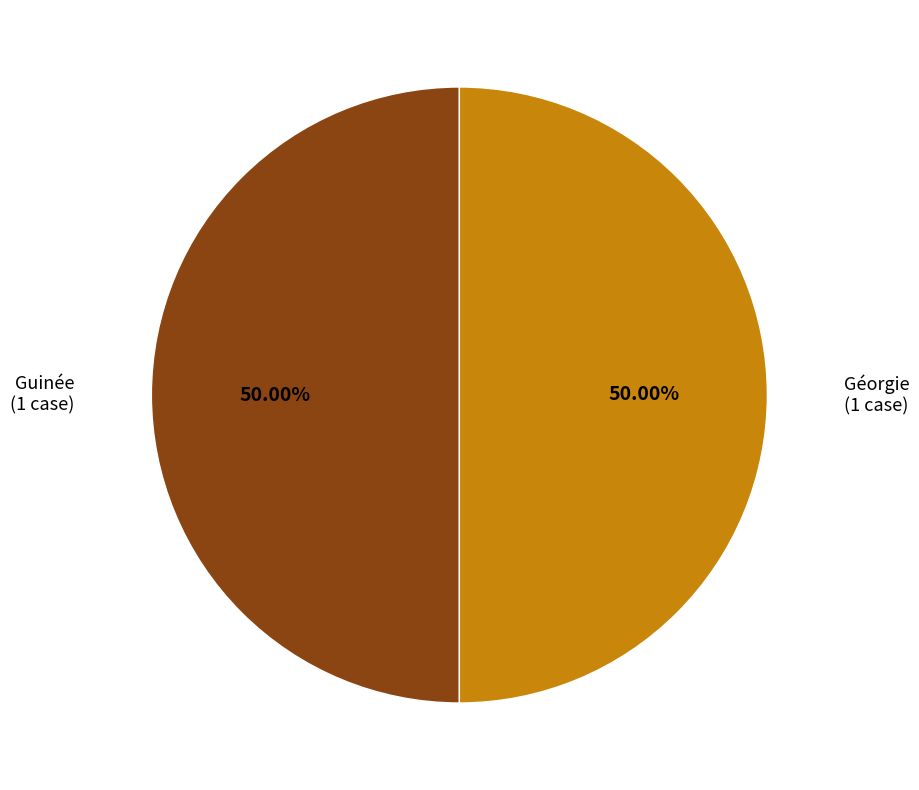

How many segments does this pie chart have?

2